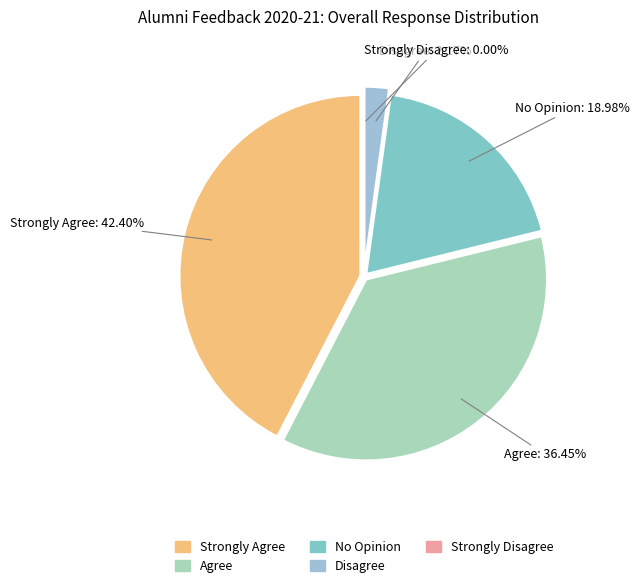

Do 17 and Strongly Agree together represent more than half of the pie?

No